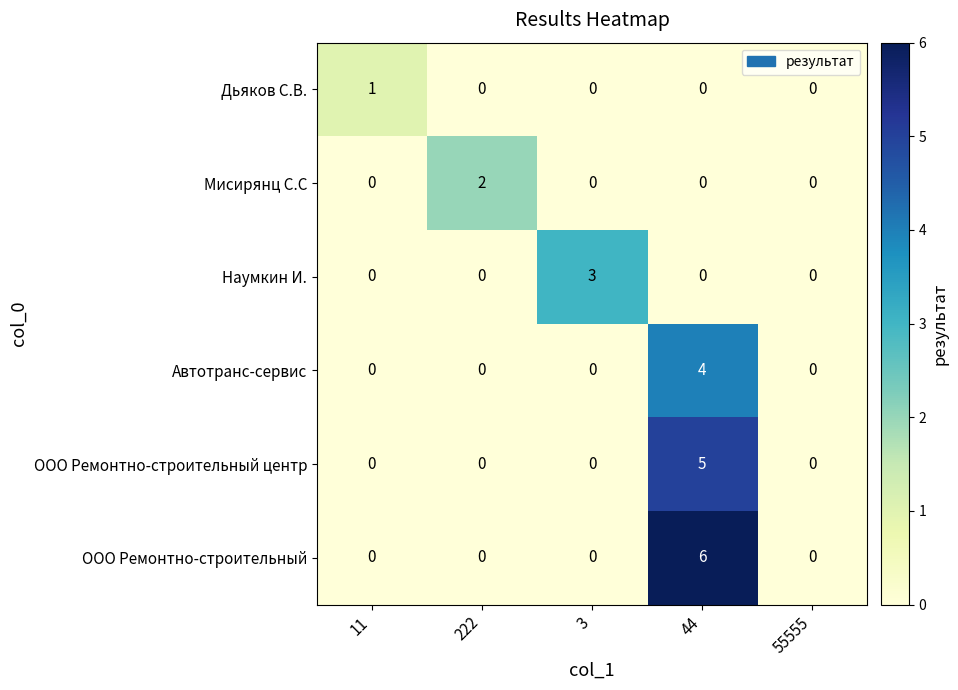

What is the greatest value displayed?

6